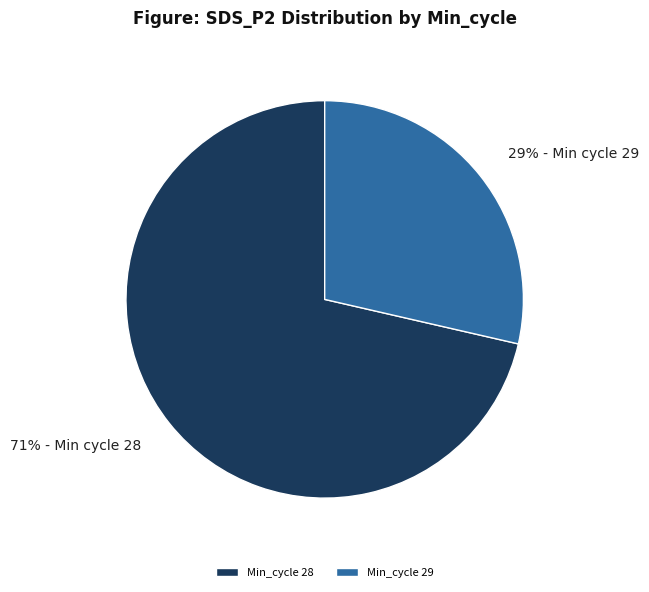

Approximately how many times larger is the value at Min_cycle 29 compared to Min_cycle 28?

0.4